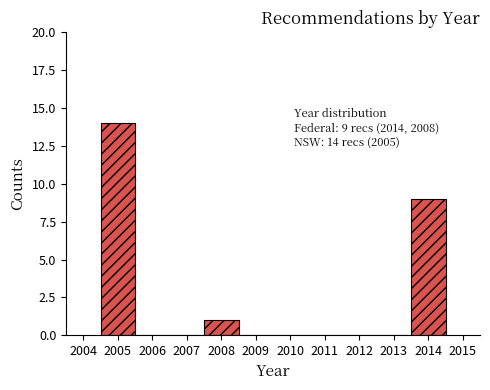

Over which range of the x-axis is the bar tallest?

2004.5 to 2005.5